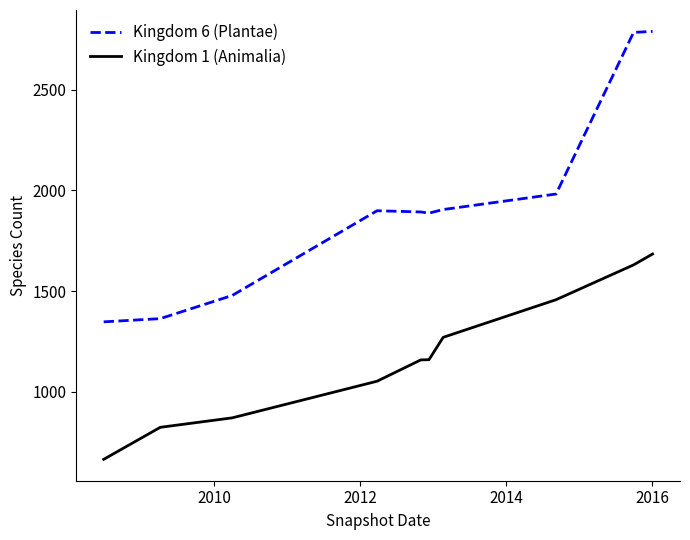

True or false: Kingdom 6 (Plantae) and Kingdom 1 (Animalia) cross at least once.

False